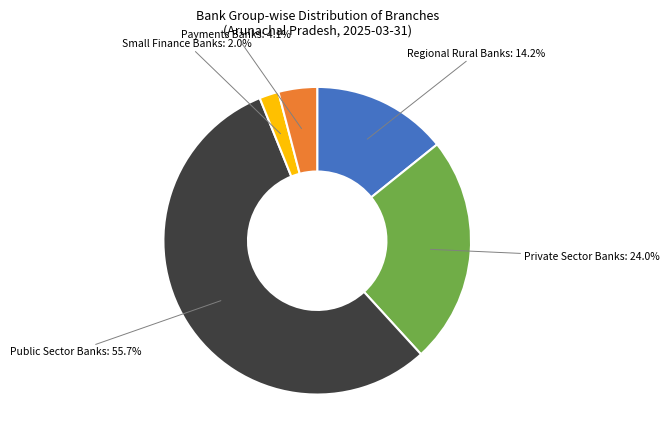

Does any single category account for the majority?

Yes